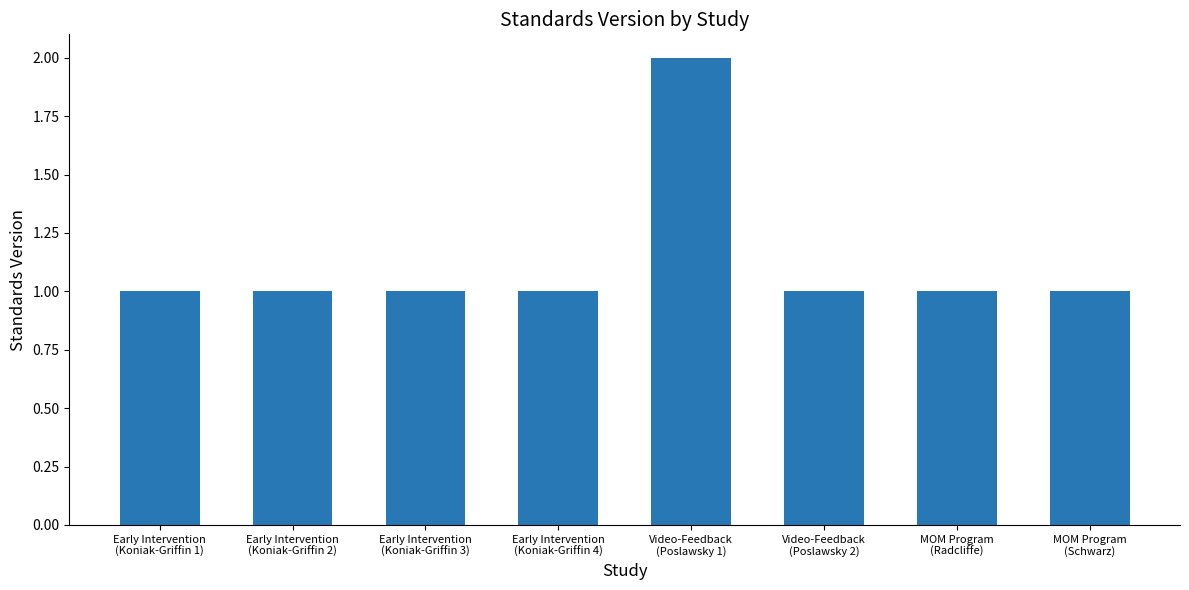

What is the average value?

1